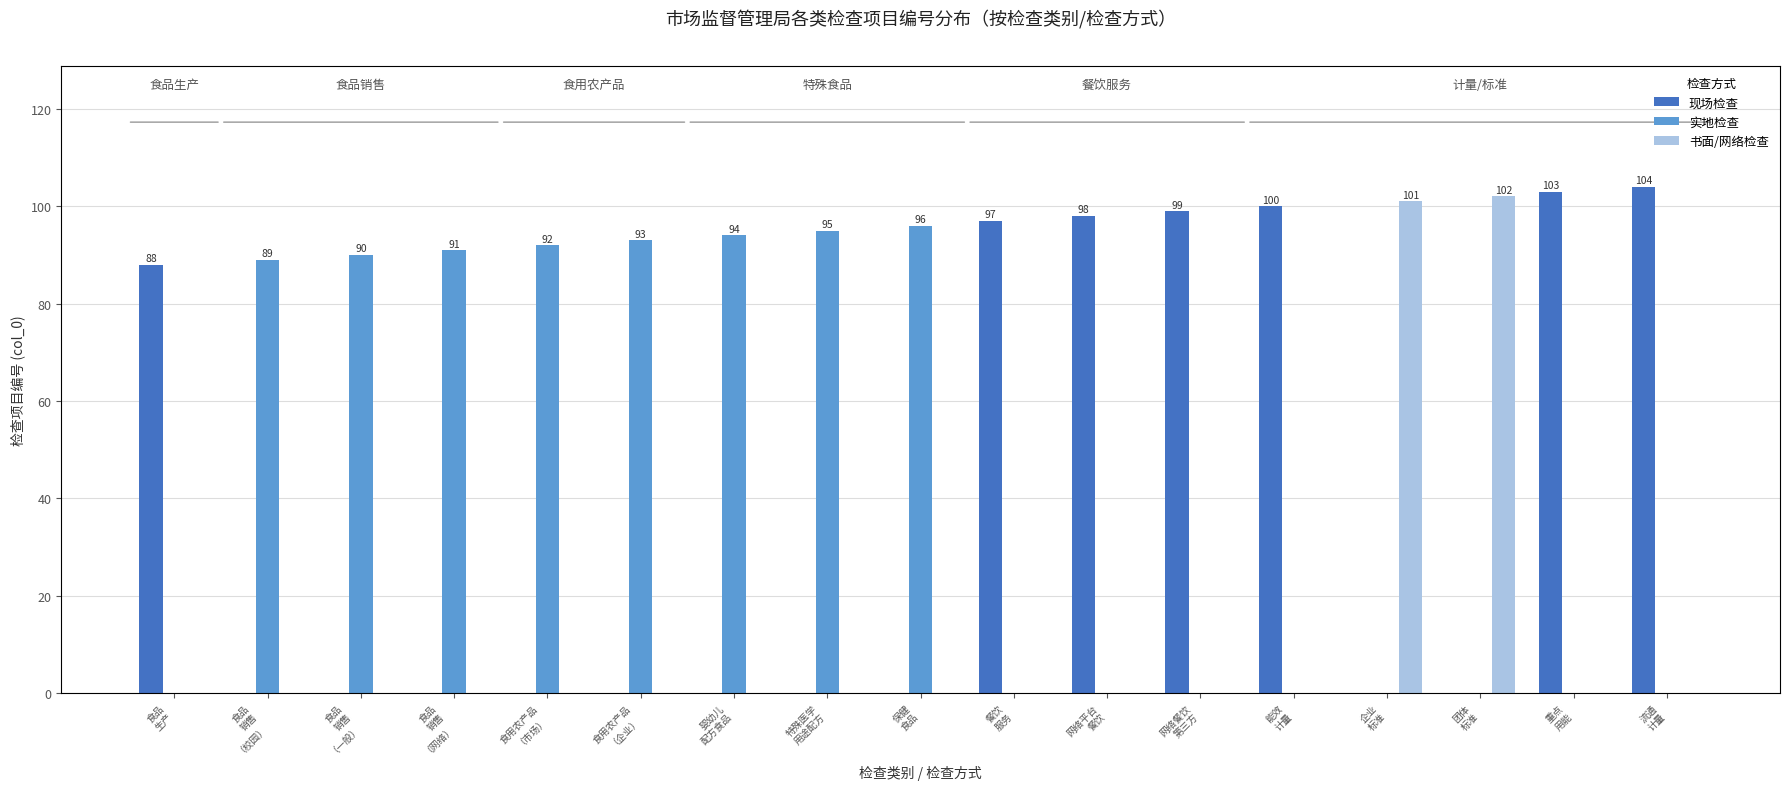

What is the value of the 实地检查 bar at the 2nd from the left?

89